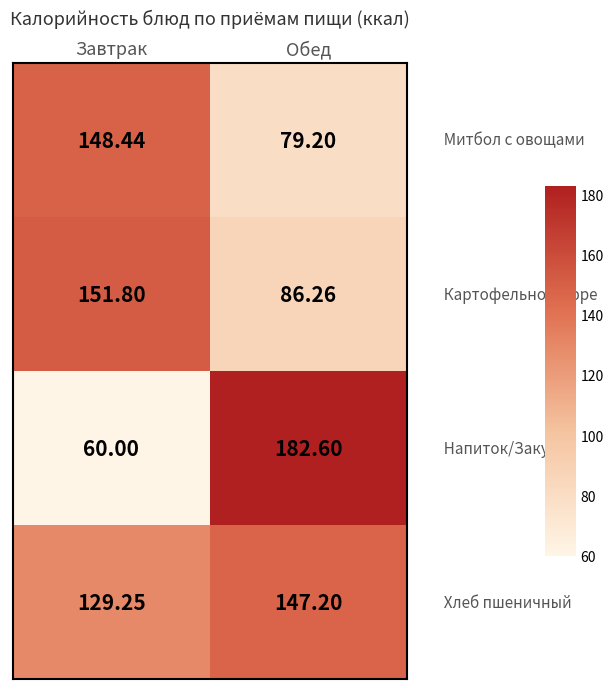

At which category does the chart reach its peak across all series?

Обед